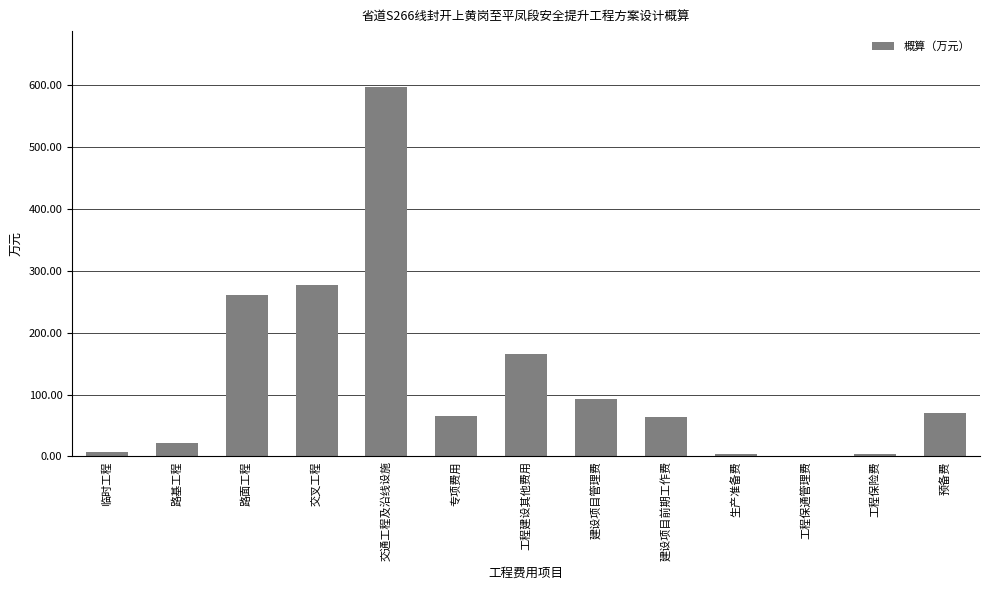

True or false: the data shows 63.0 at 建设项目前期工作费.

True